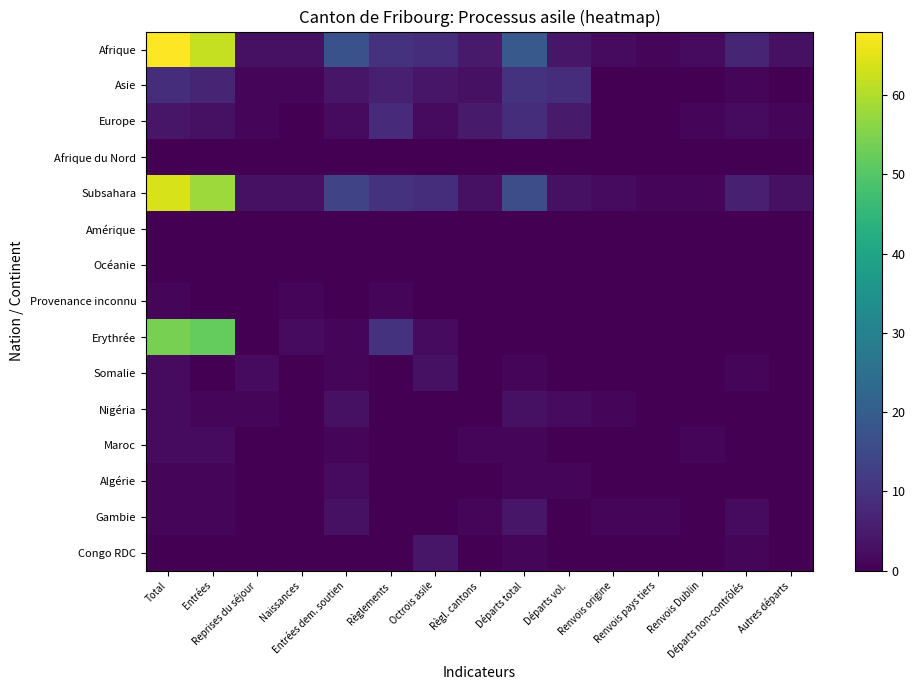

Reading right to left, transcribe all the data shown in this chart.

Afrique: Autres départs=3	Départs non-contrôlés=7	Renvois Dublin=2	Renvois pays tiers=1	Renvois origine=2	Départs vol.=4	Départs total=19	Règl. cantons=5	Octrois asile=9	Règlements=10	Entrées dem. soutien=17	Naissances=3	Reprises du séjour=3	Entrées=62	Total=68
Asie: Autres départs=0	Départs non-contrôlés=1	Renvois Dublin=0	Renvois pays tiers=0	Renvois origine=0	Départs vol.=9	Départs total=10	Règl. cantons=3	Octrois asile=4	Règlements=6	Entrées dem. soutien=4	Naissances=1	Reprises du séjour=1	Entrées=7	Total=9
Europe: Autres départs=1	Départs non-contrôlés=2	Renvois Dublin=1	Renvois pays tiers=0	Renvois origine=0	Départs vol.=5	Départs total=9	Règl. cantons=5	Octrois asile=2	Règlements=8	Entrées dem. soutien=2	Naissances=0	Reprises du séjour=1	Entrées=3	Total=4
Afrique du Nord: Autres départs=0	Départs non-contrôlés=0	Renvois Dublin=0	Renvois pays tiers=0	Renvois origine=0	Départs vol.=0	Départs total=0	Règl. cantons=0	Octrois asile=0	Règlements=0	Entrées dem. soutien=0	Naissances=0	Reprises du séjour=0	Entrées=0	Total=0
Subsahara: Autres départs=3	Départs non-contrôlés=6	Renvois Dublin=1	Renvois pays tiers=1	Renvois origine=2	Départs vol.=3	Départs total=16	Règl. cantons=3	Octrois asile=9	Règlements=10	Entrées dem. soutien=14	Naissances=3	Reprises du séjour=3	Entrées=58	Total=64
Amérique: Autres départs=0	Départs non-contrôlés=0	Renvois Dublin=0	Renvois pays tiers=0	Renvois origine=0	Départs vol.=0	Départs total=0	Règl. cantons=0	Octrois asile=0	Règlements=0	Entrées dem. soutien=0	Naissances=0	Reprises du séjour=0	Entrées=0	Total=0
Océanie: Autres départs=0	Départs non-contrôlés=0	Renvois Dublin=0	Renvois pays tiers=0	Renvois origine=0	Départs vol.=0	Départs total=0	Règl. cantons=0	Octrois asile=0	Règlements=0	Entrées dem. soutien=0	Naissances=0	Reprises du séjour=0	Entrées=0	Total=0
Provenance inconnu: Autres départs=0	Départs non-contrôlés=0	Renvois Dublin=0	Renvois pays tiers=0	Renvois origine=0	Départs vol.=0	Départs total=0	Règl. cantons=0	Octrois asile=0	Règlements=1	Entrées dem. soutien=0	Naissances=1	Reprises du séjour=0	Entrées=0	Total=1
Erythrée: Autres départs=0	Départs non-contrôlés=0	Renvois Dublin=0	Renvois pays tiers=0	Renvois origine=0	Départs vol.=0	Départs total=0	Règl. cantons=0	Octrois asile=2	Règlements=10	Entrées dem. soutien=1	Naissances=2	Reprises du séjour=0	Entrées=52	Total=54
Somalie: Autres départs=0	Départs non-contrôlés=1	Renvois Dublin=0	Renvois pays tiers=0	Renvois origine=0	Départs vol.=0	Départs total=1	Règl. cantons=0	Octrois asile=3	Règlements=0	Entrées dem. soutien=1	Naissances=0	Reprises du séjour=2	Entrées=0	Total=2
Nigéria: Autres départs=0	Départs non-contrôlés=0	Renvois Dublin=0	Renvois pays tiers=0	Renvois origine=1	Départs vol.=2	Départs total=3	Règl. cantons=0	Octrois asile=0	Règlements=0	Entrées dem. soutien=3	Naissances=0	Reprises du séjour=1	Entrées=1	Total=2
Maroc: Autres départs=0	Départs non-contrôlés=0	Renvois Dublin=1	Renvois pays tiers=0	Renvois origine=0	Départs vol.=0	Départs total=1	Règl. cantons=1	Octrois asile=0	Règlements=0	Entrées dem. soutien=1	Naissances=0	Reprises du séjour=0	Entrées=2	Total=2
Algérie: Autres départs=0	Départs non-contrôlés=0	Renvois Dublin=0	Renvois pays tiers=0	Renvois origine=0	Départs vol.=1	Départs total=1	Règl. cantons=0	Octrois asile=0	Règlements=0	Entrées dem. soutien=2	Naissances=0	Reprises du séjour=0	Entrées=1	Total=1
Gambie: Autres départs=0	Départs non-contrôlés=2	Renvois Dublin=0	Renvois pays tiers=1	Renvois origine=1	Départs vol.=0	Départs total=4	Règl. cantons=1	Octrois asile=0	Règlements=0	Entrées dem. soutien=3	Naissances=0	Reprises du séjour=0	Entrées=1	Total=1
Congo RDC: Autres départs=0	Départs non-contrôlés=1	Renvois Dublin=0	Renvois pays tiers=0	Renvois origine=0	Départs vol.=0	Départs total=1	Règl. cantons=0	Octrois asile=4	Règlements=0	Entrées dem. soutien=0	Naissances=0	Reprises du séjour=0	Entrées=0	Total=0